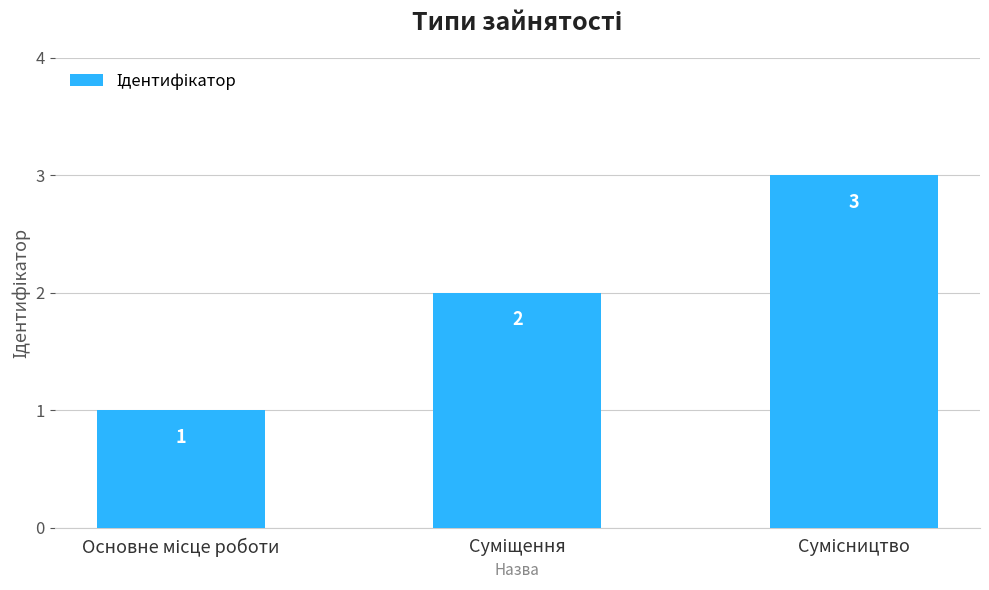

What is the sum of all values?

6